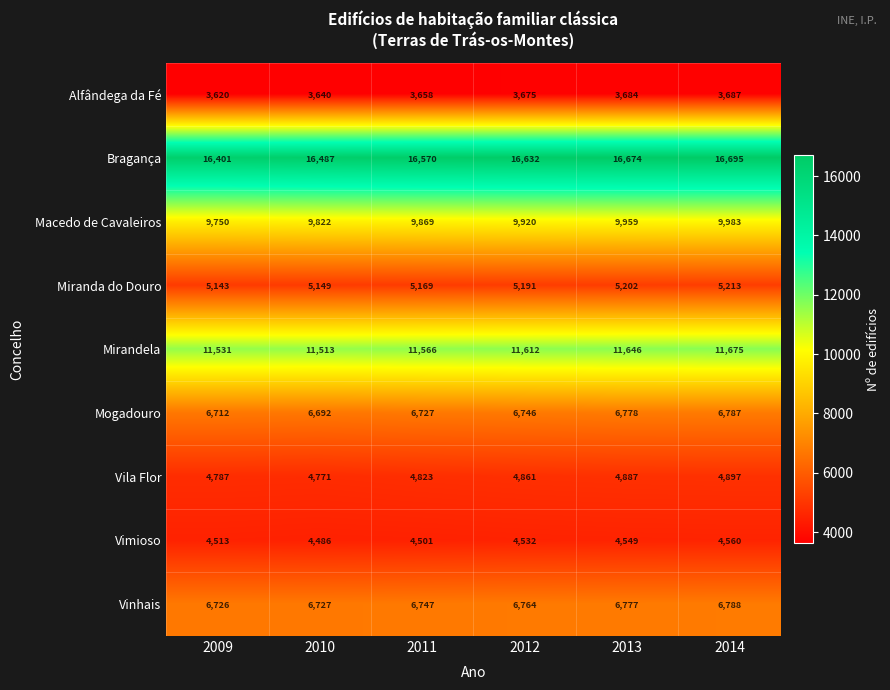

Is it true that Vinhais equals 3009 at 2014?

False